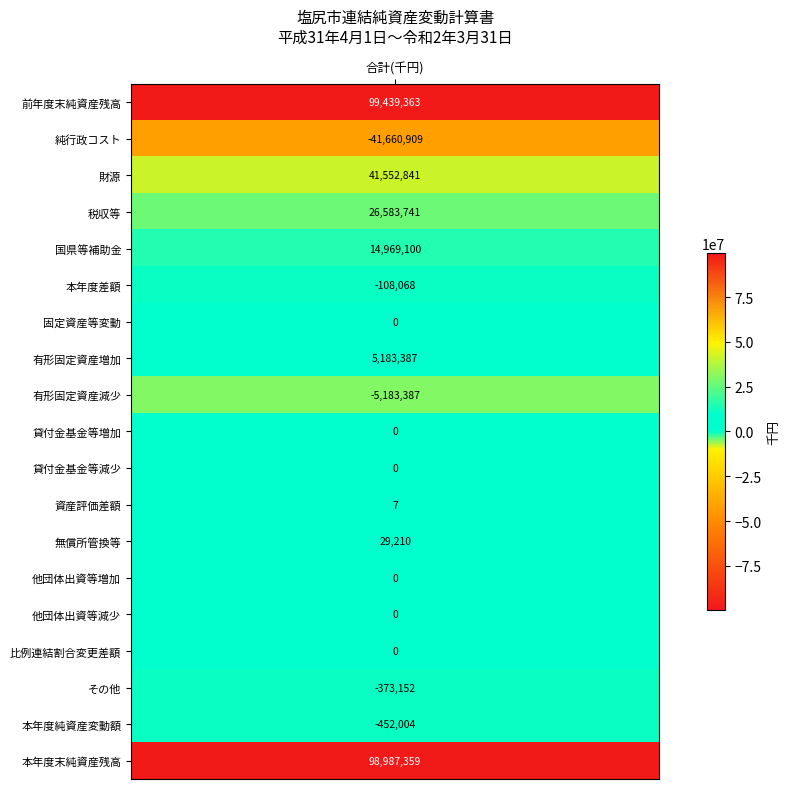

What is the difference between the maximum and minimum values?

141100272